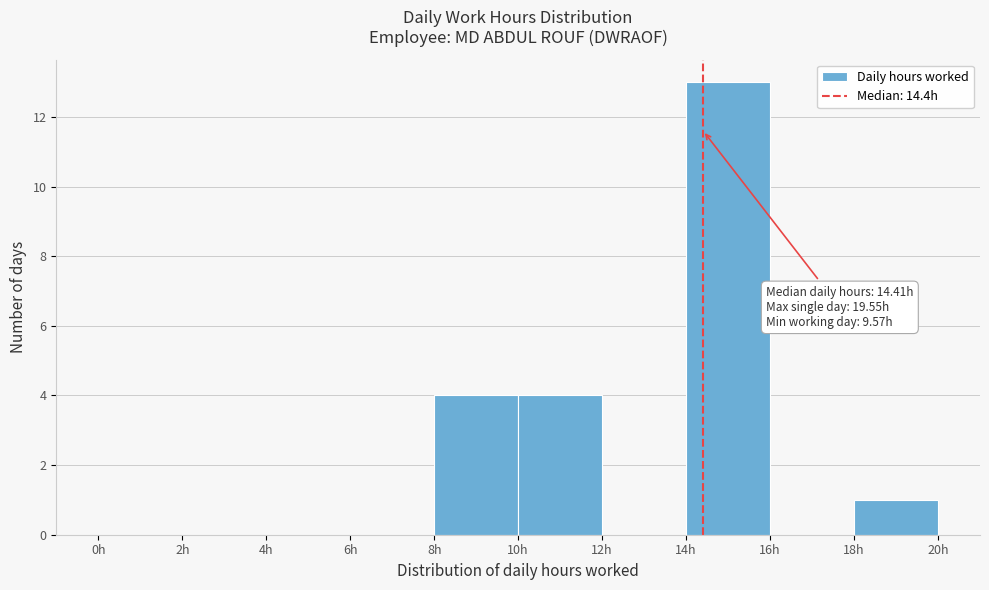

Which range on the x-axis has the tallest bar?

14 to 16